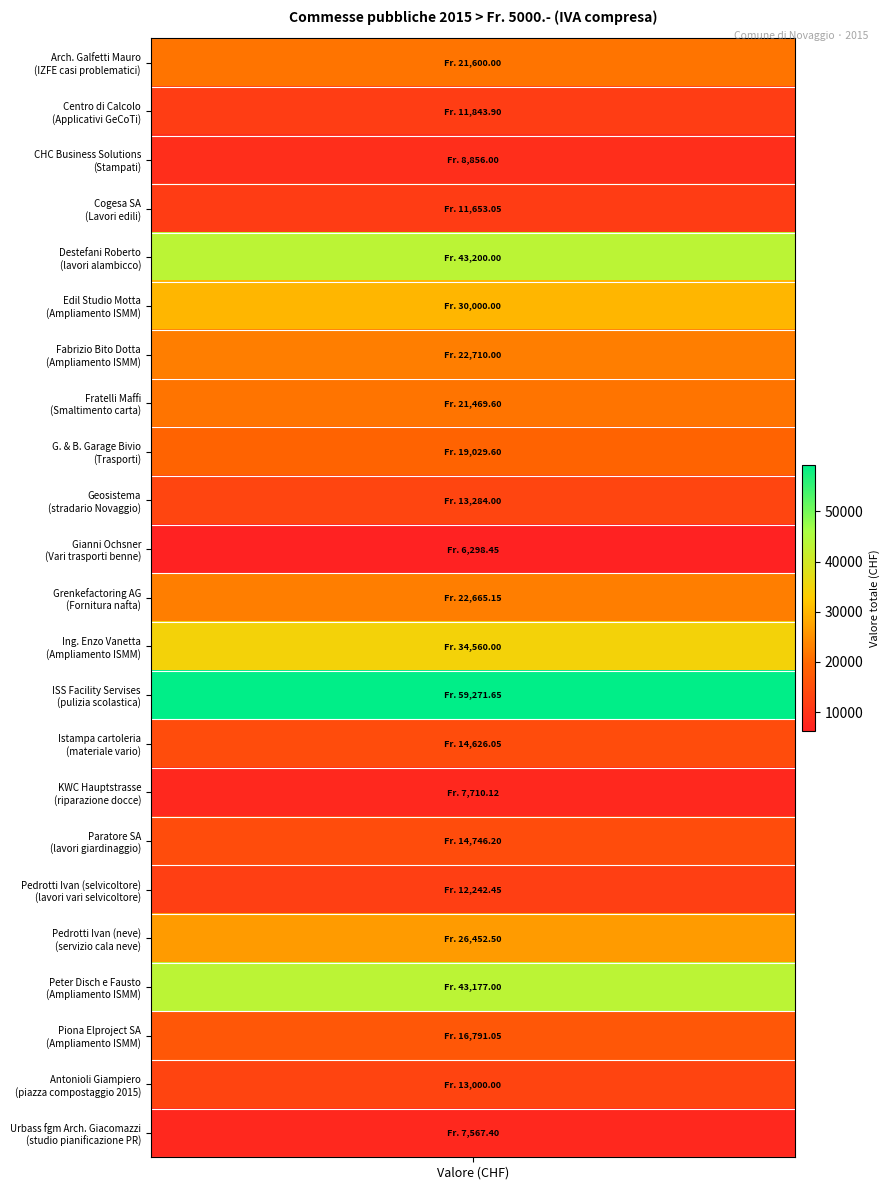

The value at Cogesa SA is 5645.8. True or false?

False